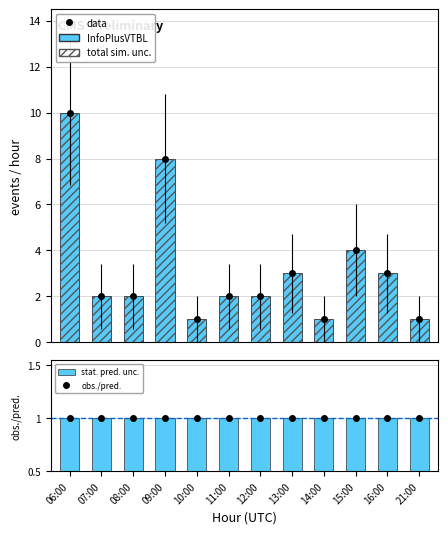

Which has a higher value, 10:00 or 07:00?

07:00